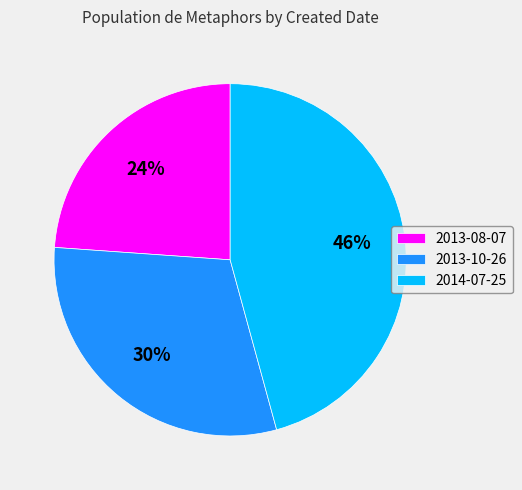

To the nearest percent, what portion does 2013-10-26 represent?

30%